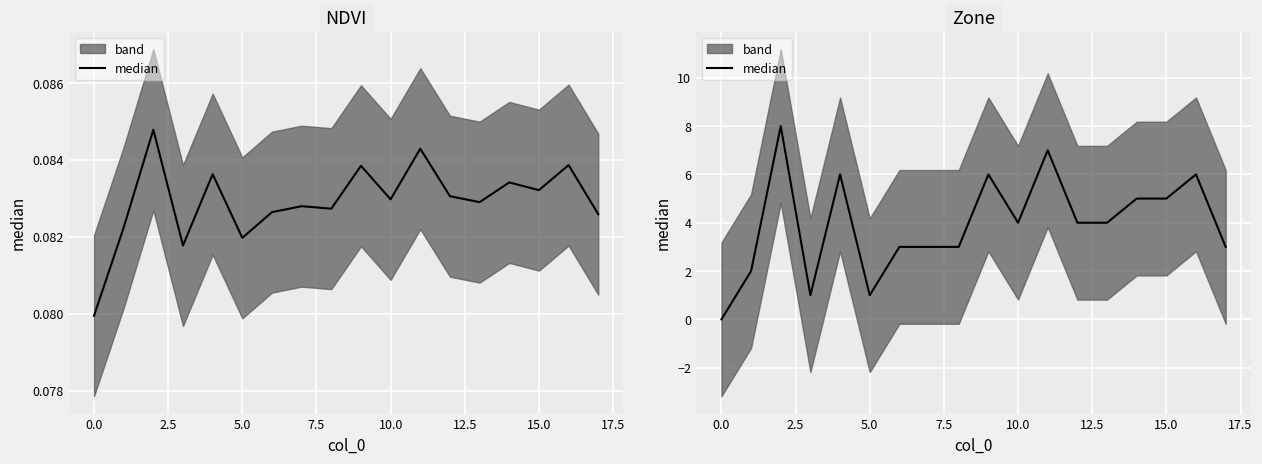

What is the sum of all values?

71